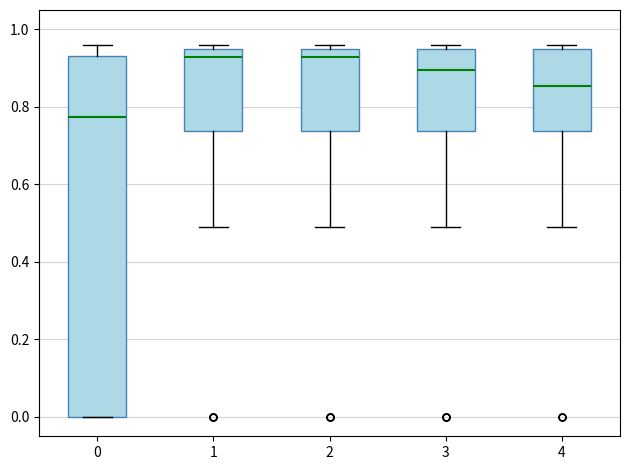

Reading left to right, transcribe this box plot: for each box, give where its median line is, the range the box spans, and where its two whiskers end, as read against the y-axis. The values are not printed on the chart, so give them approximately, as read against the axis.

0: median 0.78, box 0.00 to 0.94, whiskers 0.00 to 0.96
1: median 0.94, box 0.74 to 0.96, whiskers 0.50 to 0.96 (just above the box's upper edge)
2: median 0.94, box 0.74 to 0.96, whiskers 0.50 to 0.96 (just above the box's upper edge)
3: median 0.90, box 0.74 to 0.96, whiskers 0.50 to 0.96 (just above the box's upper edge)
4: median 0.86, box 0.74 to 0.96, whiskers 0.50 to 0.96 (just above the box's upper edge)